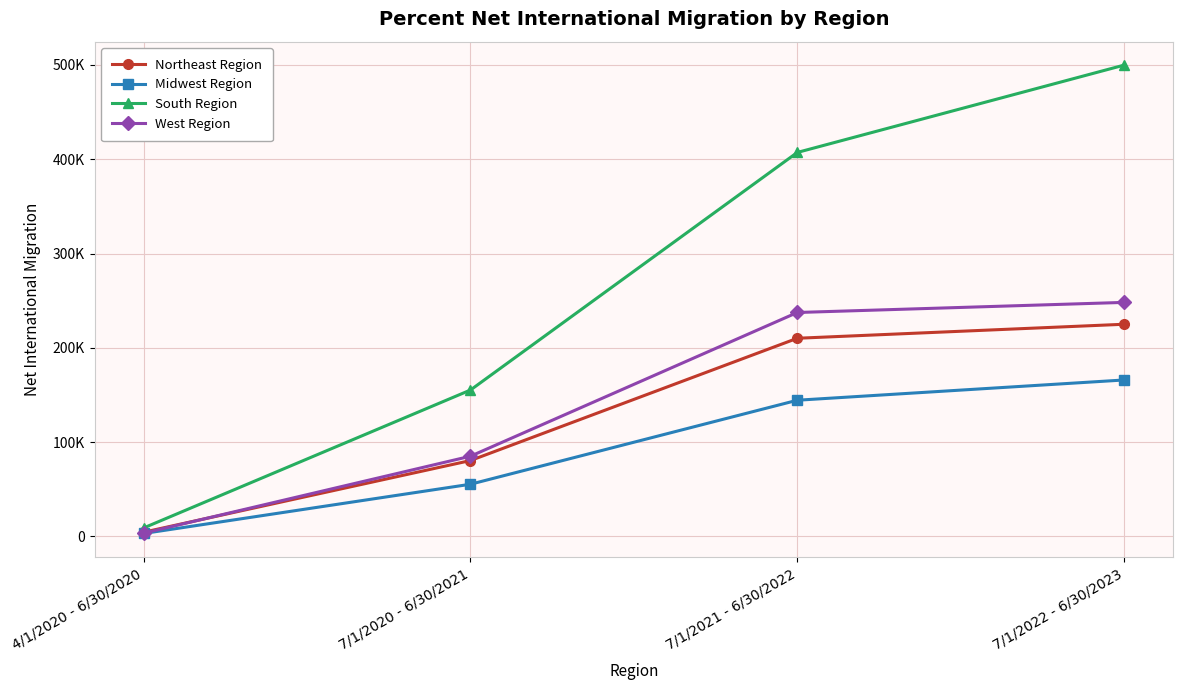

True or false: West Region has more than 2 points higher than both neighbors.

False